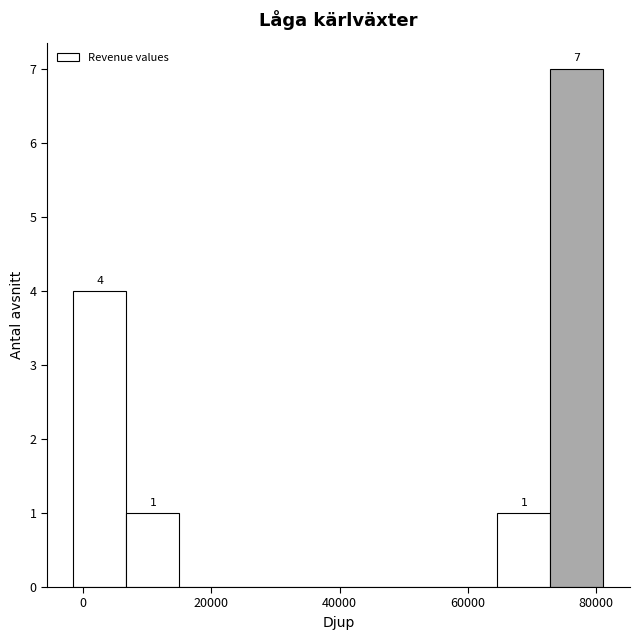

Over which range of the x-axis is the bar tallest?

72000 to 82000